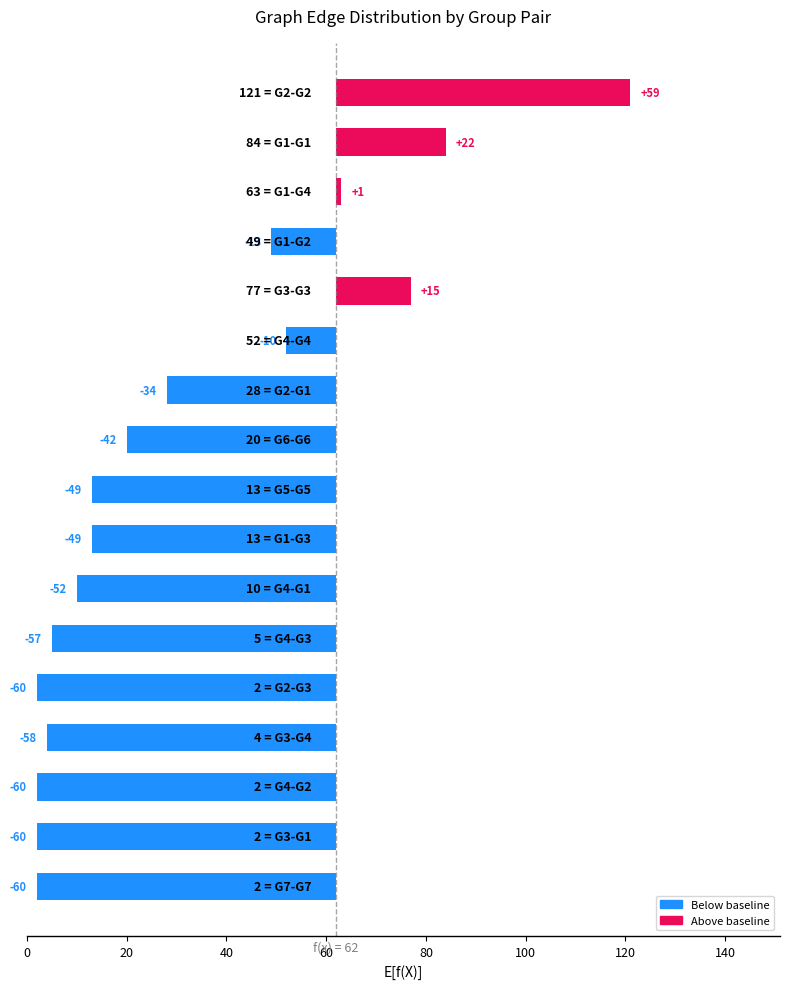

How many values are below zero?

13